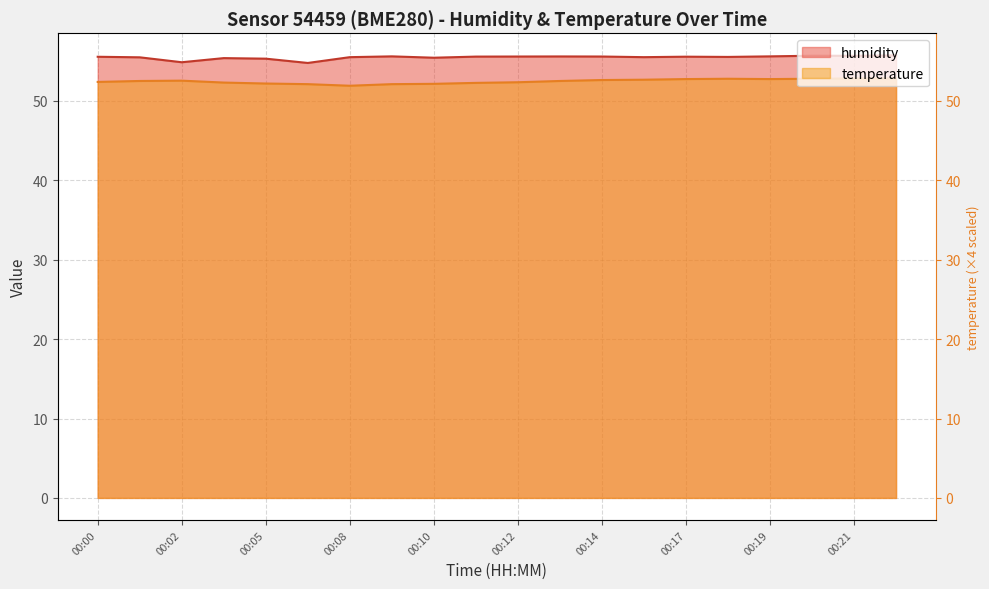

What is the spread (max minus min) of values at 00:01?

3.0